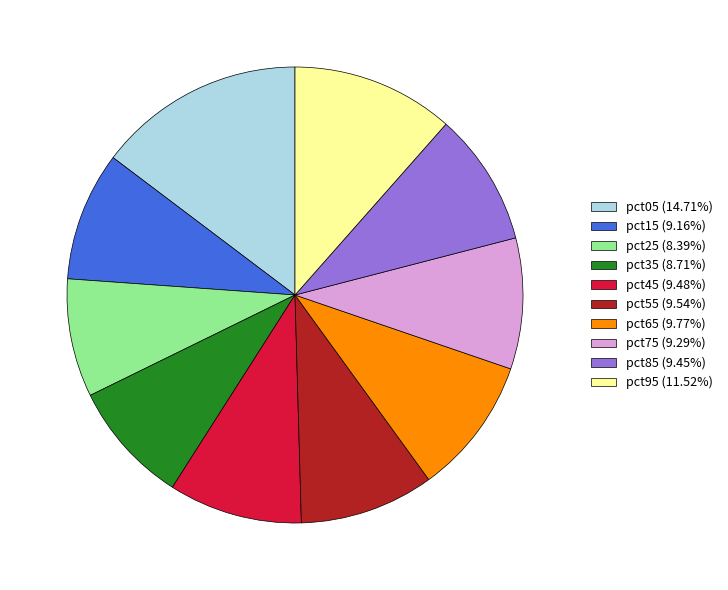

Do pct55 (9.54%) and pct35 (8.71%) together represent more than half of the pie?

No